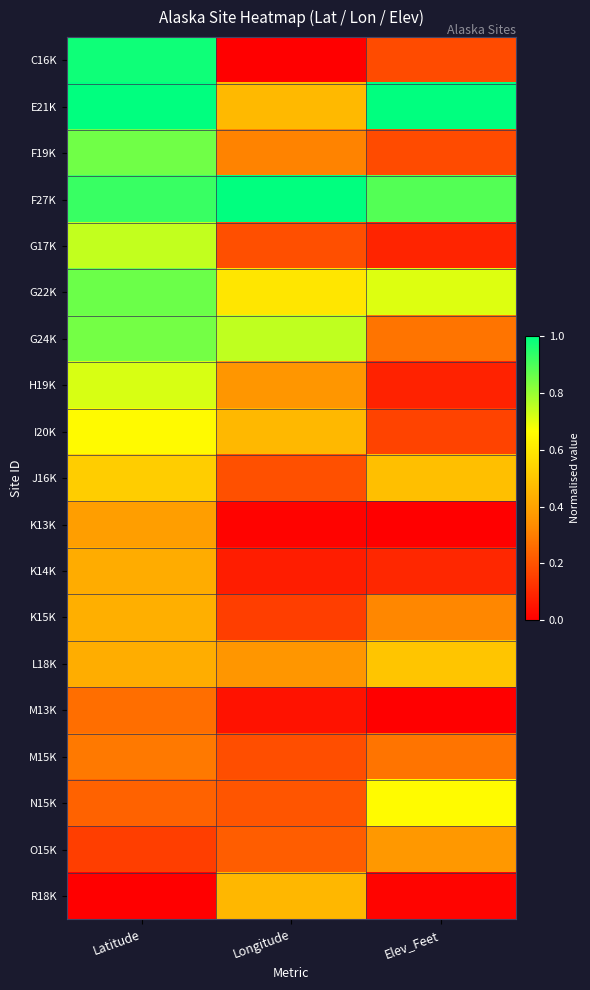

At how many categories does at least one series exceed 0?

3